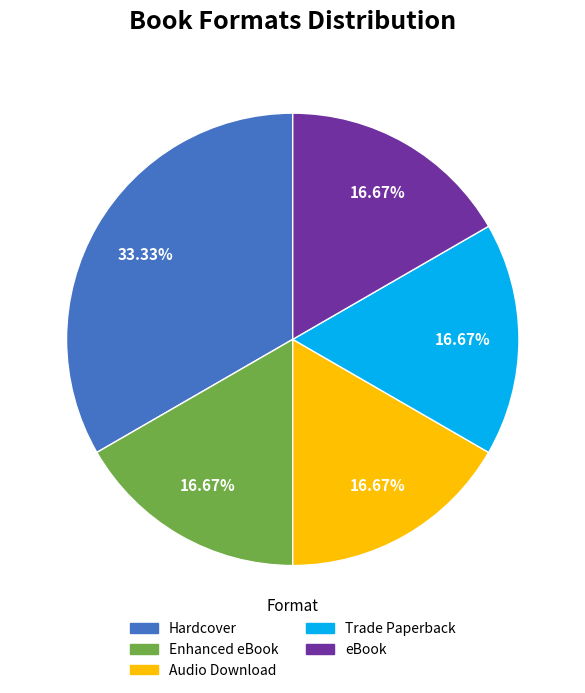

Is Enhanced eBook the majority of the pie?

No